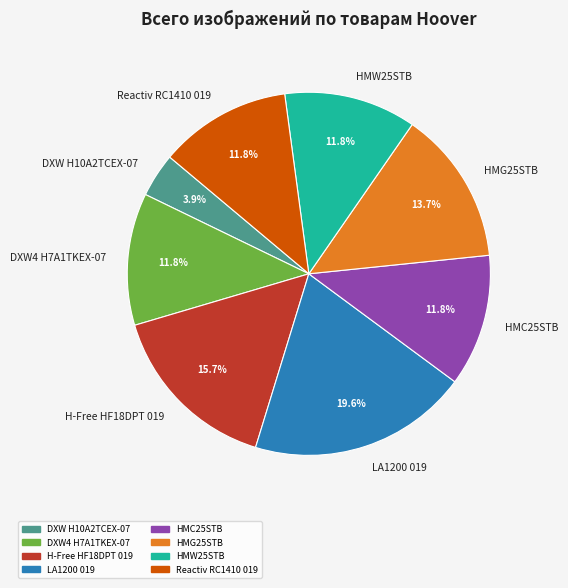

What is the ratio of the value at HMW25STB to the value at DXW4 H7A1TKEX-07?

1.0